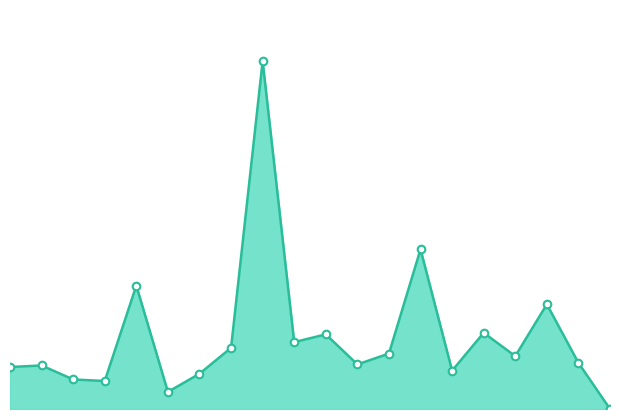

How many lines are shown in the chart?

1